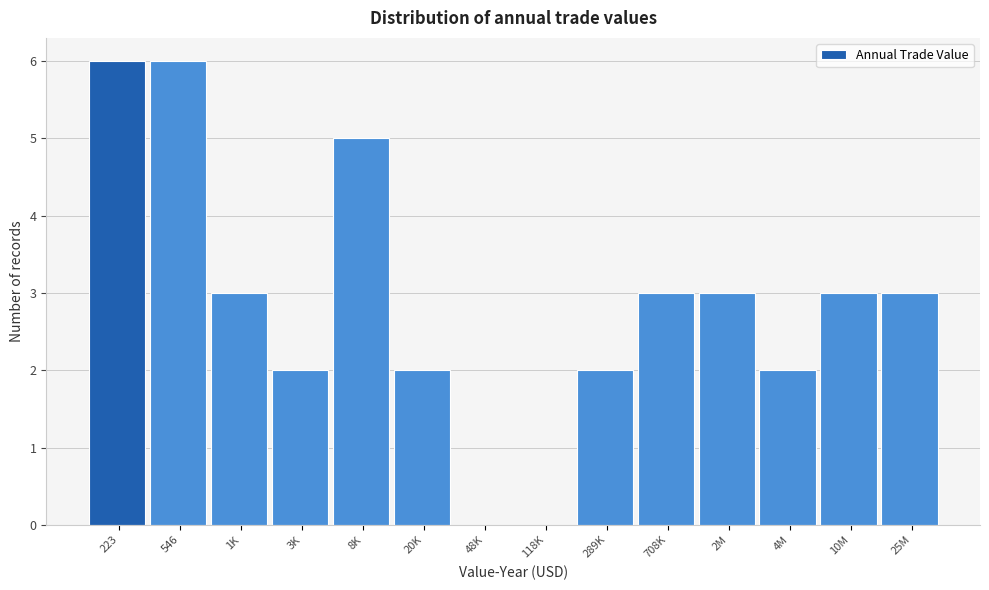

Reading left to right, what are all the values shown in this chart?

223=6	546=6	1K=3	3K=2	8K=5	20K=2	48K=0	118K=0	289K=2	708K=3	2M=3	4M=2	10M=3	25M=3